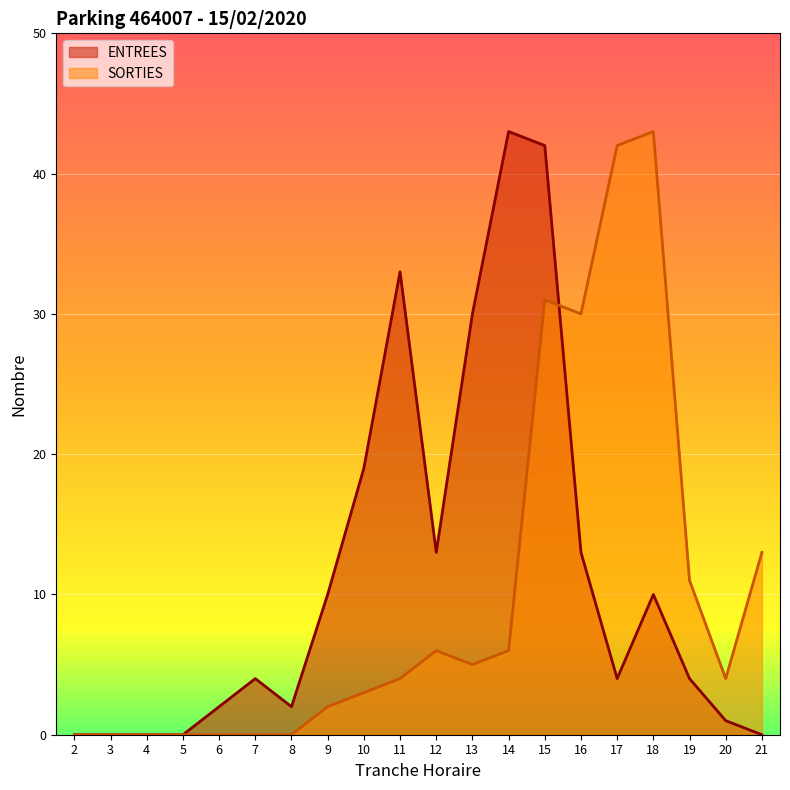

How many lines are shown in the chart?

2